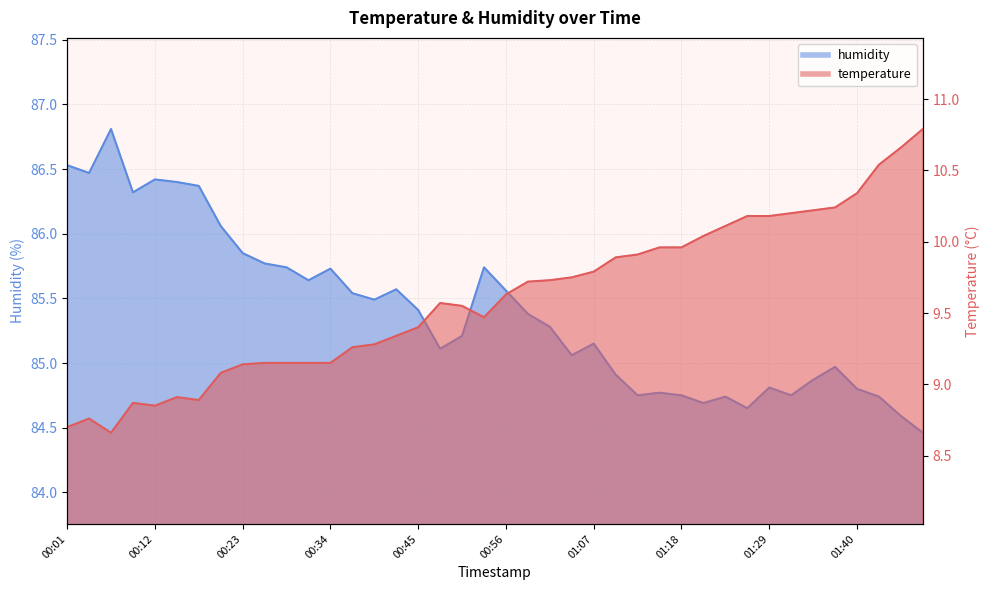

Which category has the lowest value across all series?

00:07